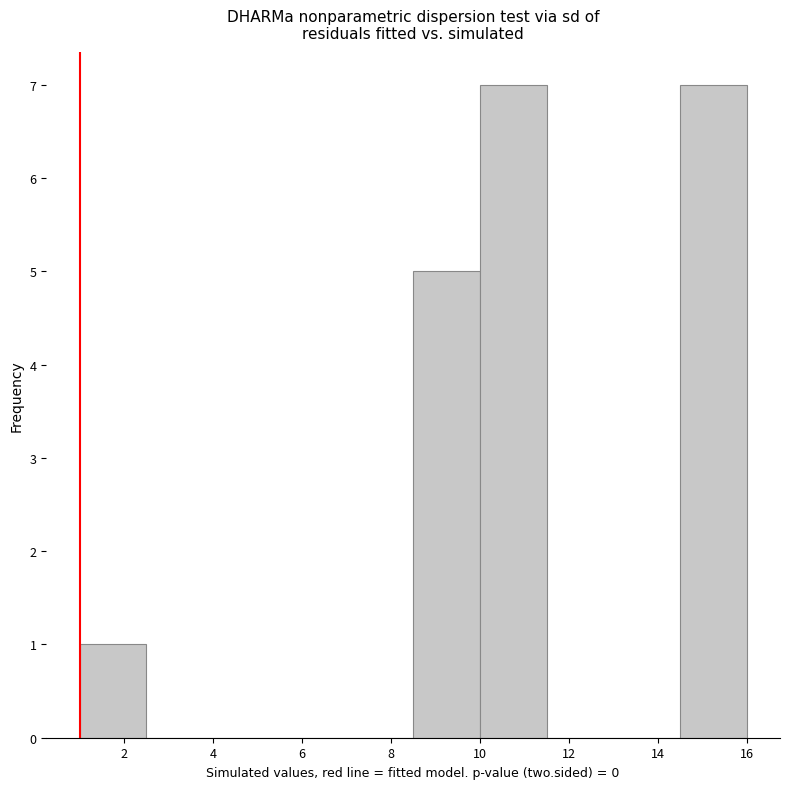

How tall is the bar that spans 1.0 to 2.5 on the x-axis? Neither the bar edges nor the heights are printed on the chart, so give them approximately, as read against the axes.

1